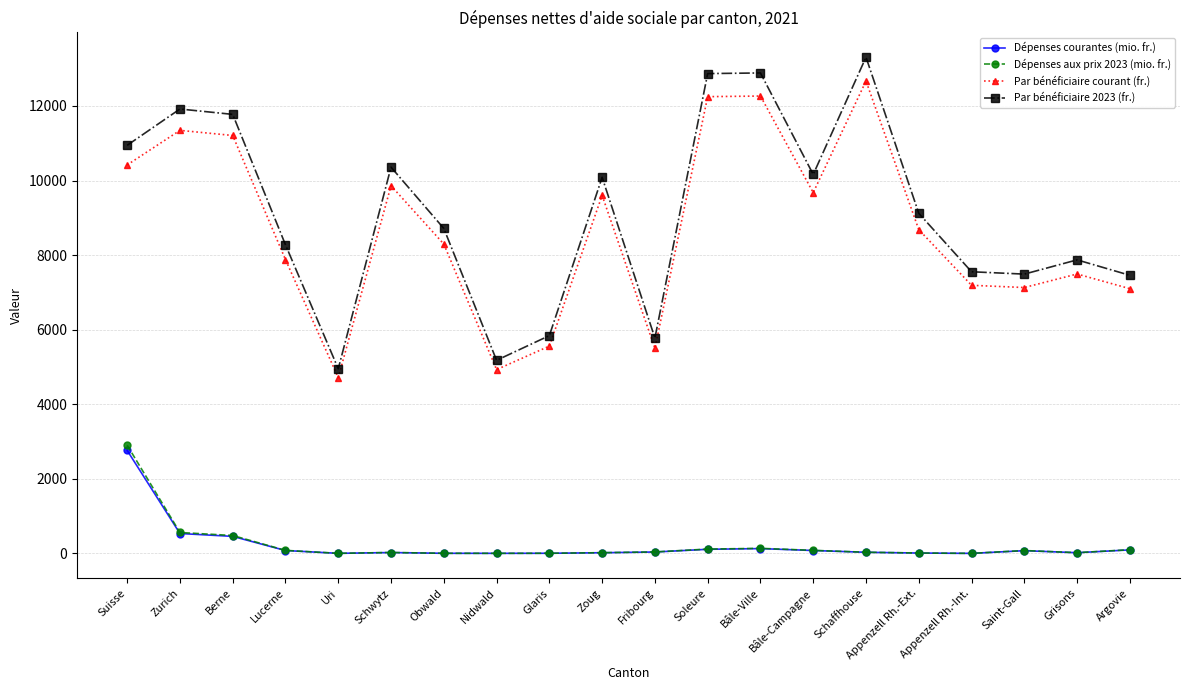

What is the greatest value displayed?

13308.0